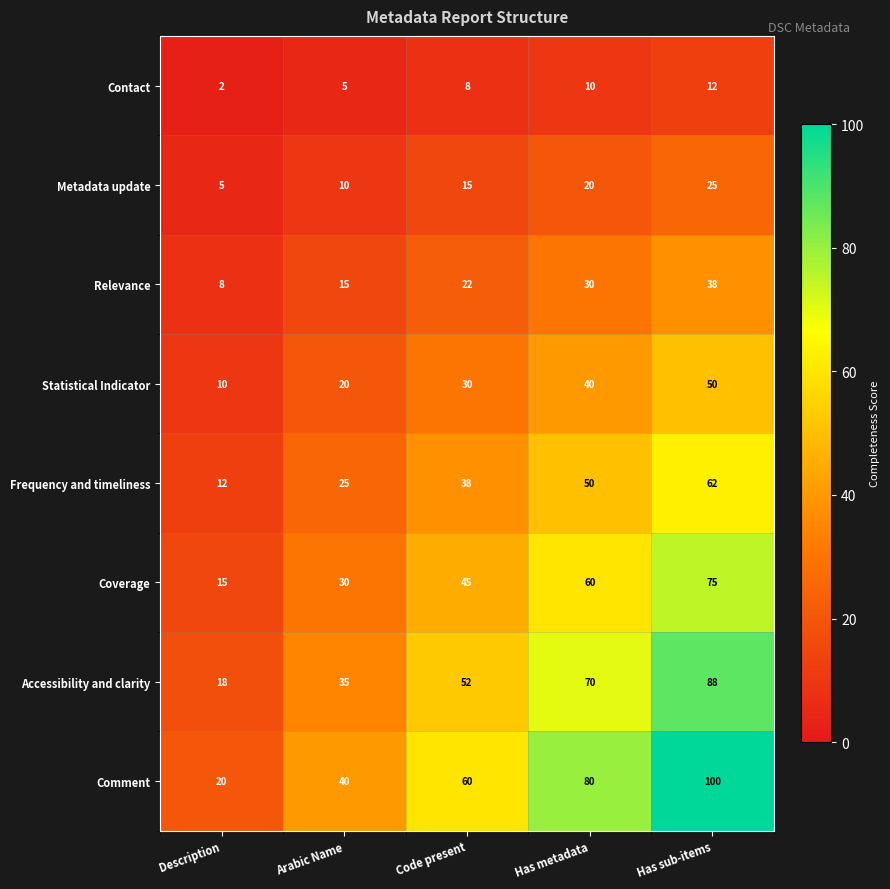

What is the average value of the Frequency and timeliness series?

37